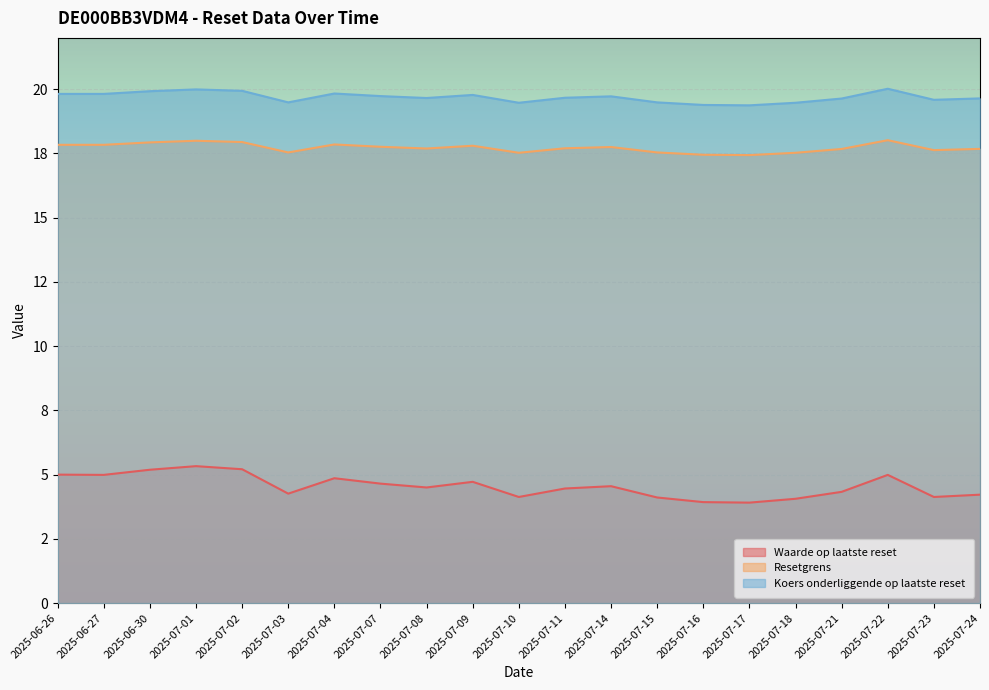

True or false: Koers onderliggende op laatste reset and Waarde op laatste reset cross at least once.

False